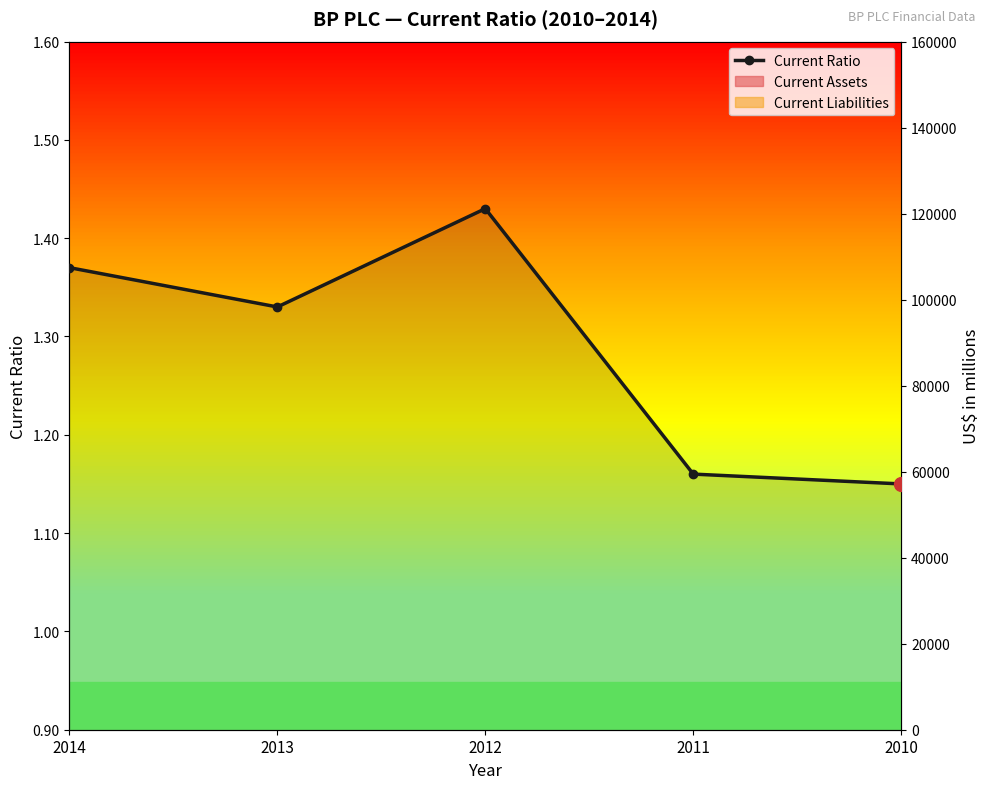

Is it true that the value at 2010 is 1.1?

True